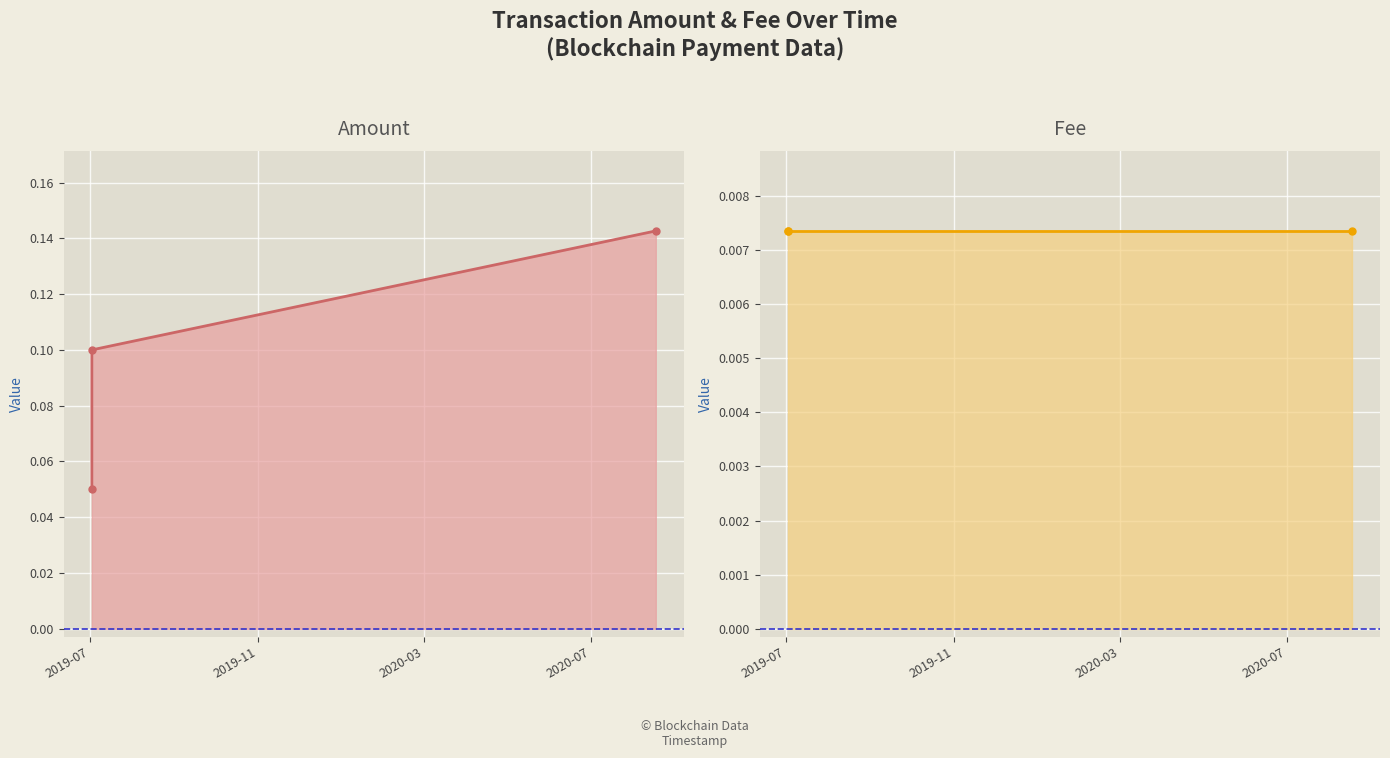

Rank the series by their average value, from highest to lowest.

Amount, Fee